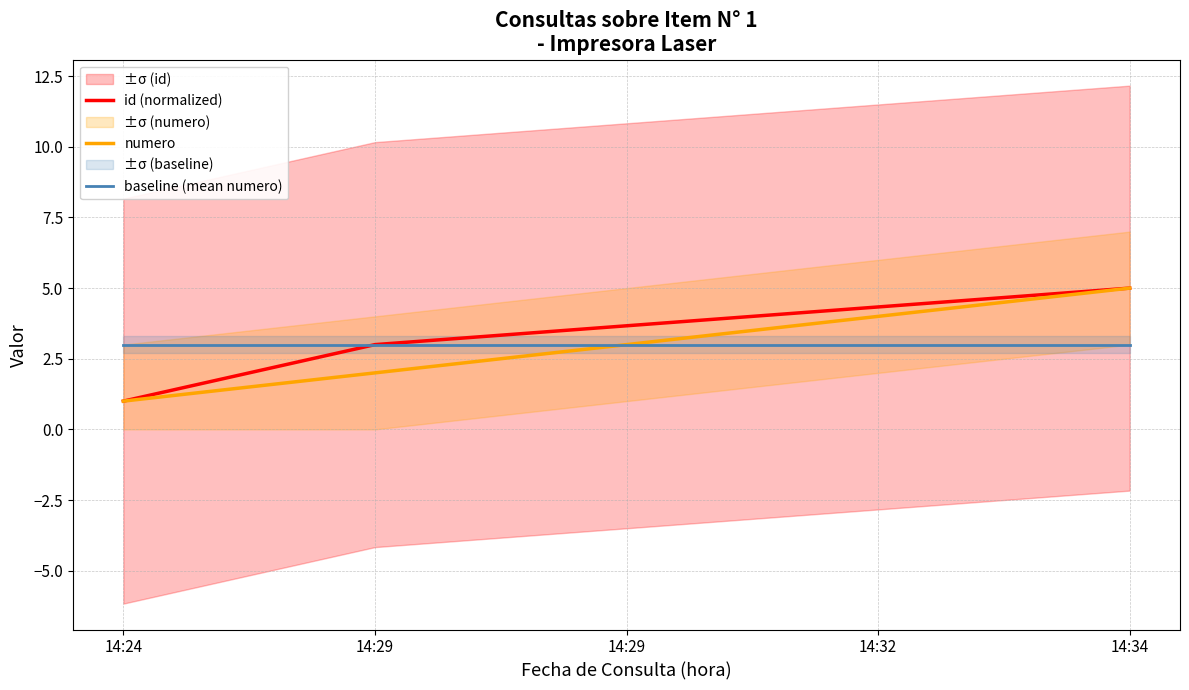

What is the value of the baseline (mean numero) point at the 4th from the left?

3.0